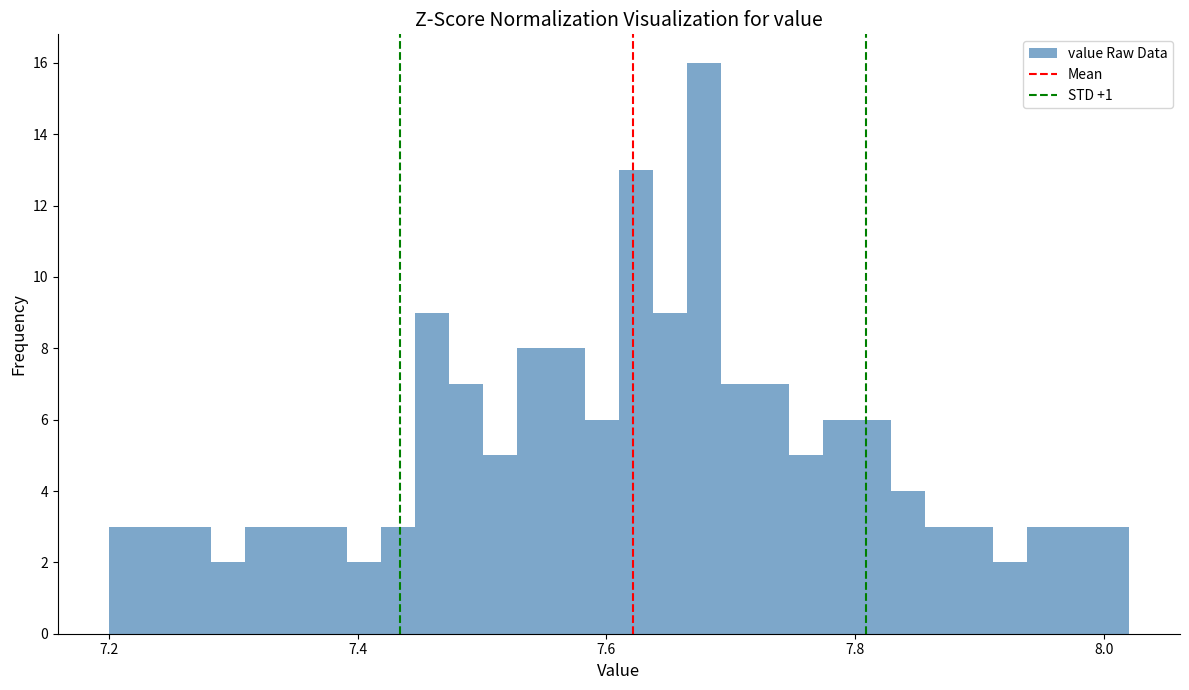

Around what value on the x-axis is the tallest bar? Give the approximate position of its centre, as read against the axis.

7.68